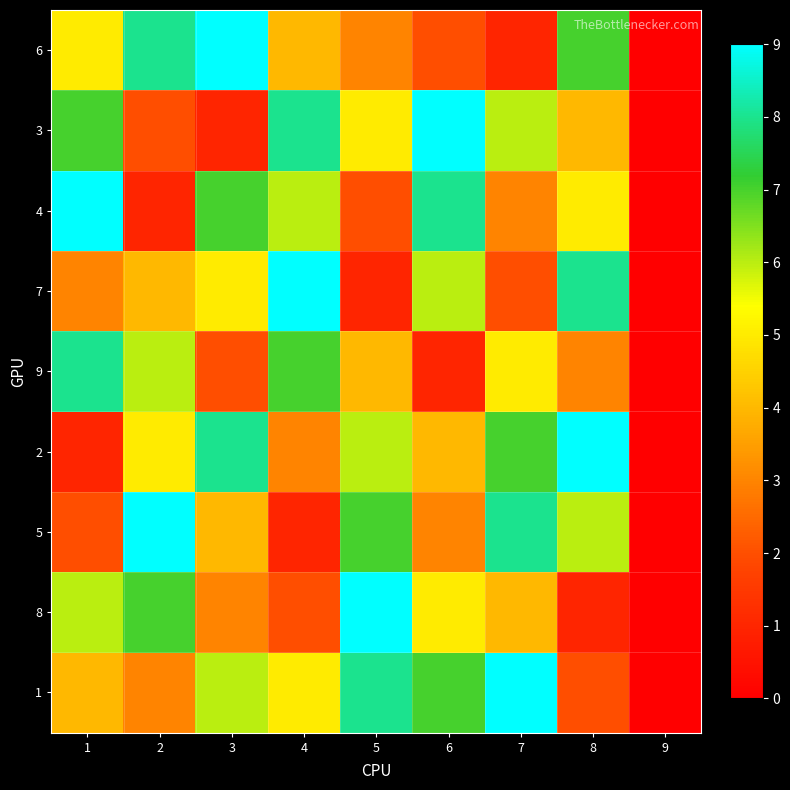

Reading left to right, what are all the values shown in this chart?

6: 1=5	2=8	3=9	4=4	5=3	6=2	7=1	8=7	9=0
3: 1=7	2=2	3=1	4=8	5=5	6=9	7=6	8=4	9=0
4: 1=9	2=1	3=7	4=6	5=2	6=8	7=3	8=5	9=0
7: 1=3	2=4	3=5	4=9	5=1	6=6	7=2	8=8	9=0
9: 1=8	2=6	3=2	4=7	5=4	6=1	7=5	8=3	9=0
2: 1=1	2=5	3=8	4=3	5=6	6=4	7=7	8=9	9=0
5: 1=2	2=9	3=4	4=1	5=7	6=3	7=8	8=6	9=0
8: 1=6	2=7	3=3	4=2	5=9	6=5	7=4	8=1	9=0
1: 1=4	2=3	3=6	4=5	5=8	6=7	7=9	8=2	9=0